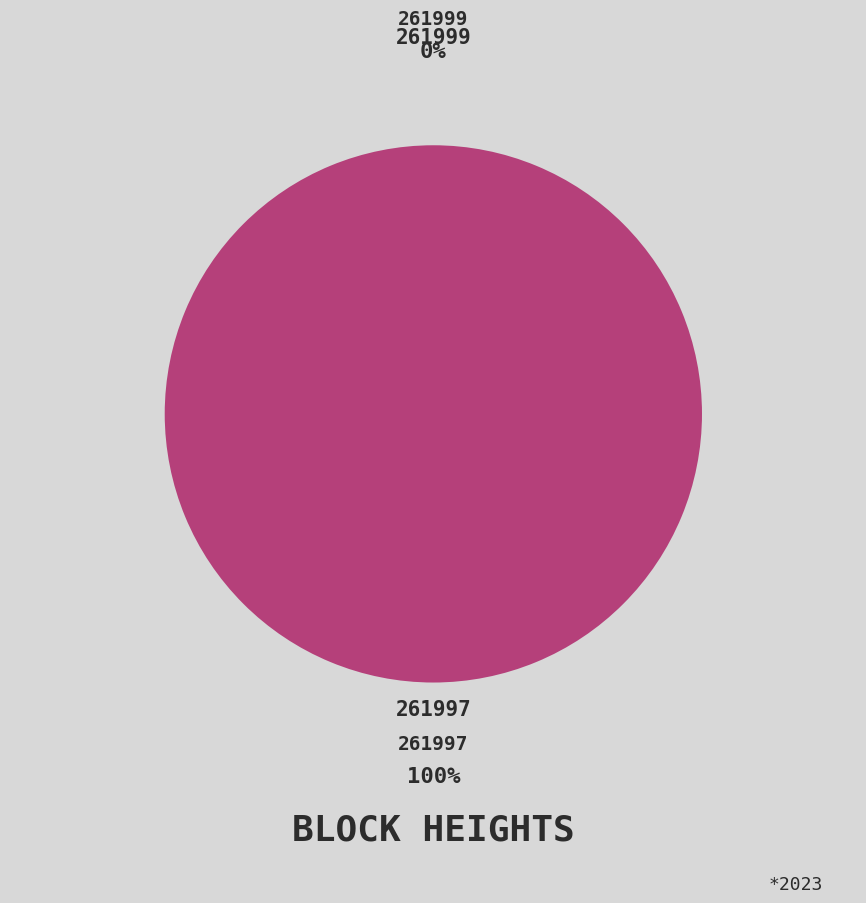

Does 261999 represent more than half of the total?

No